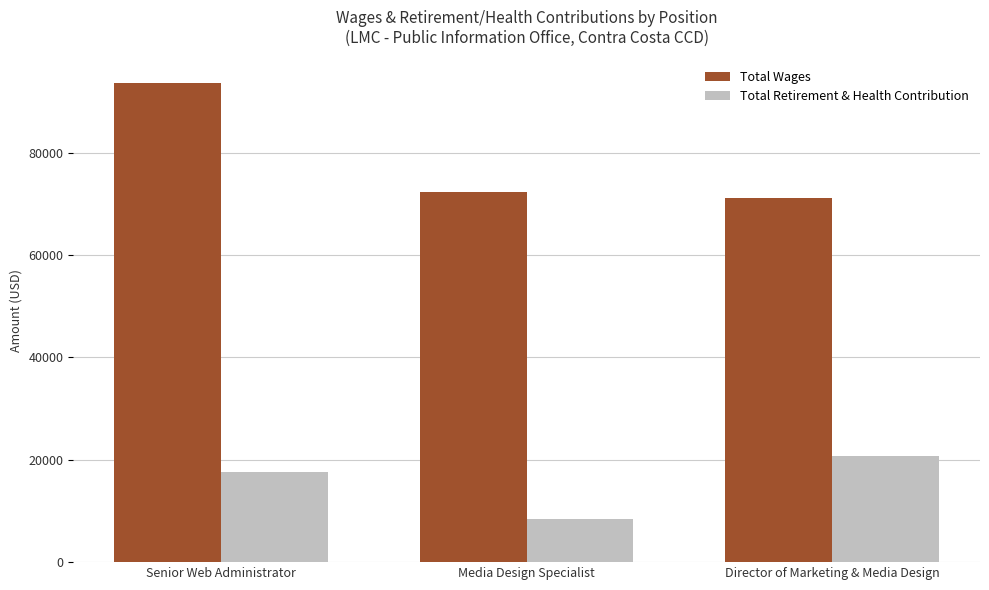

What is the value of the Total Retirement & Health Contribution bar at the 2nd from the left?

8423